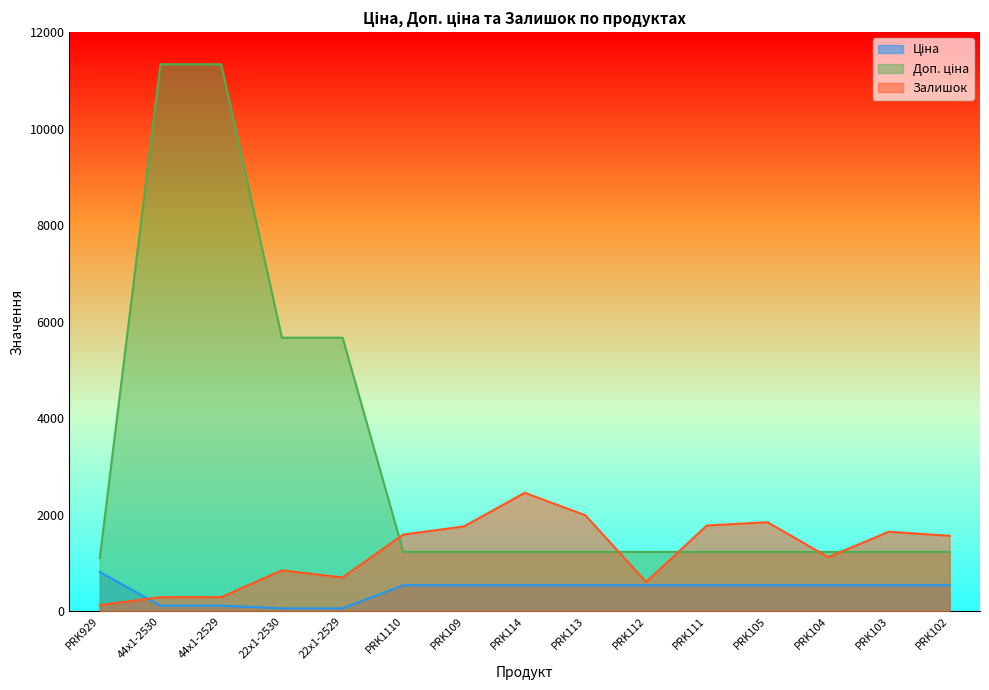

What is the label of the 15th point from the right?

PRK929